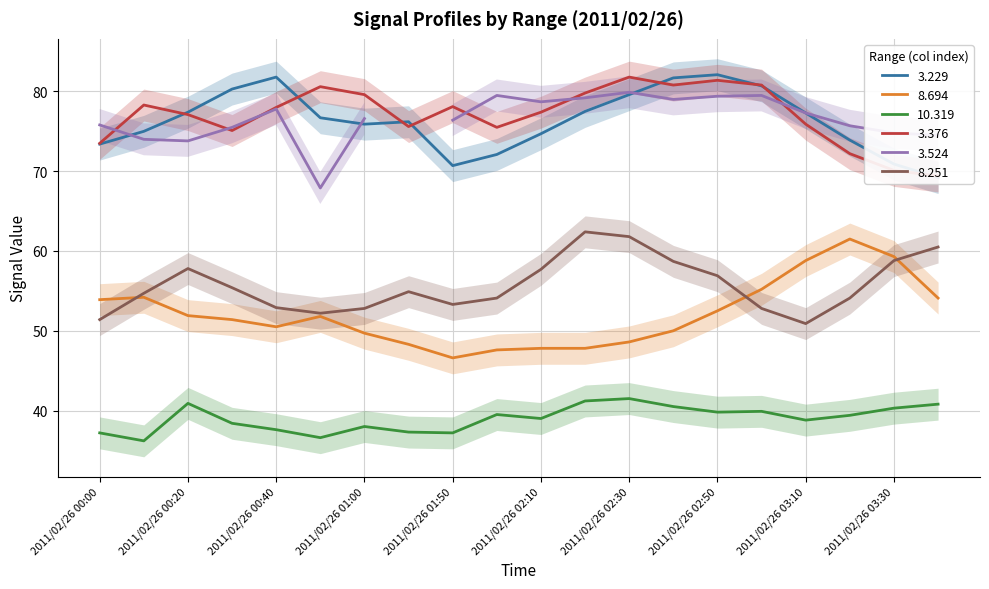

True or false: 10.319 has more than 0 points higher than both neighbors.

True